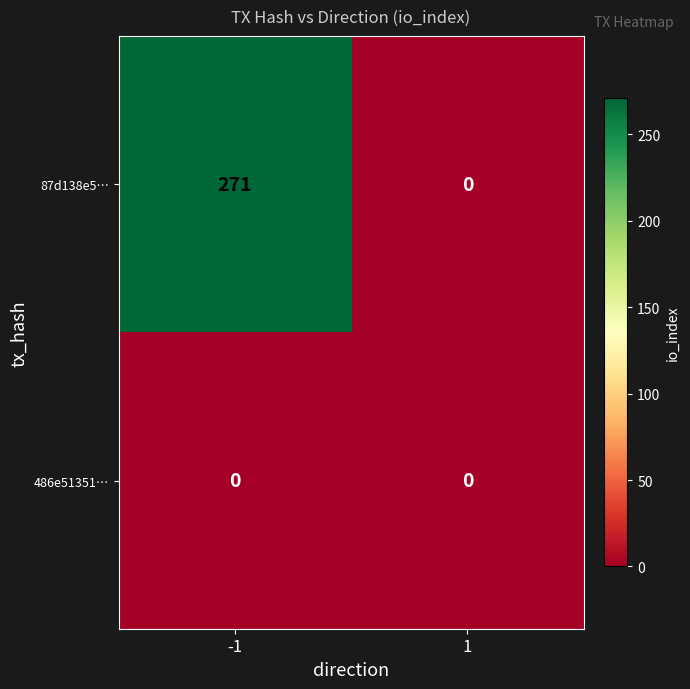

Between -1 and 1, which series saw the biggest shift?

87d138e5…